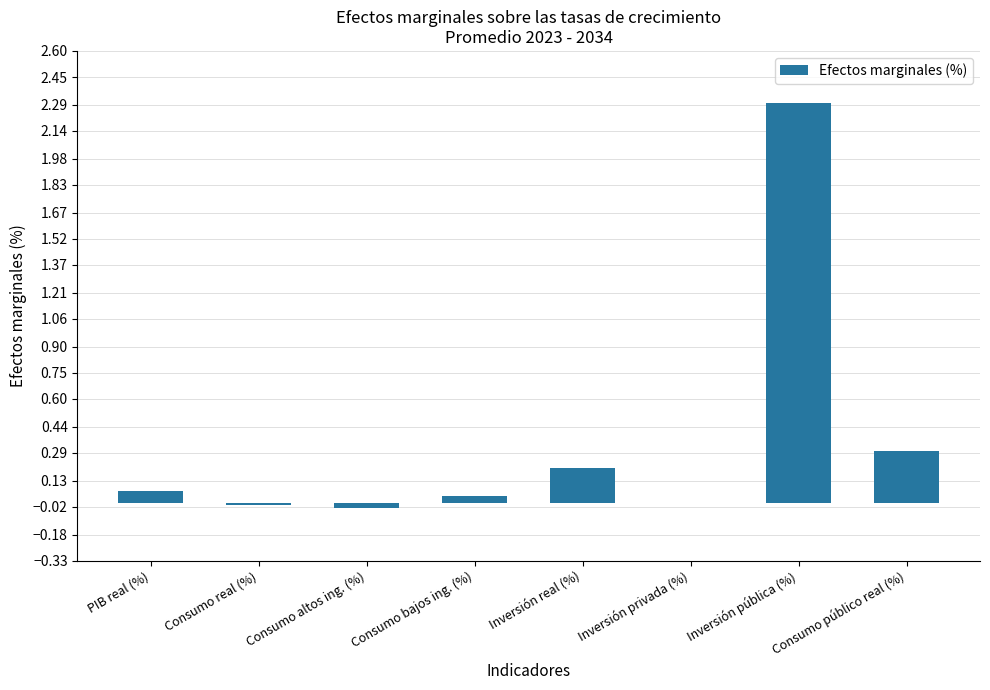

Does the chart contain stacked bars?

No